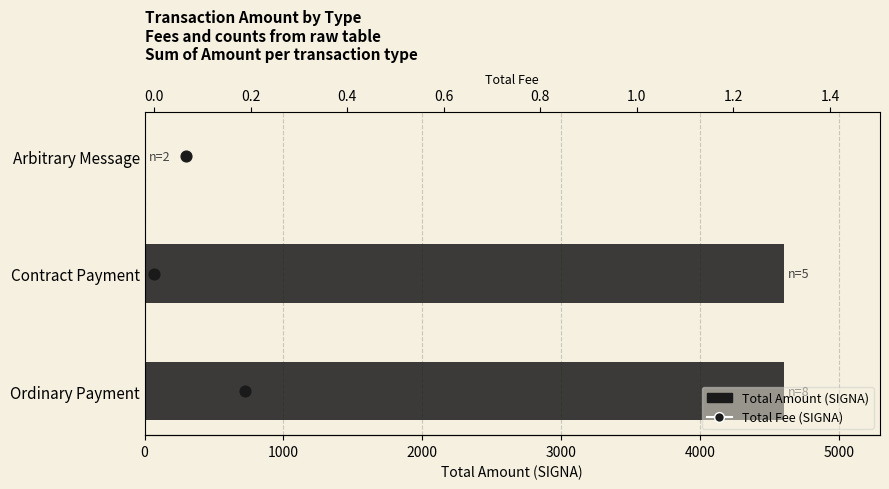

What is the total value across all series at 1000?

4604.1